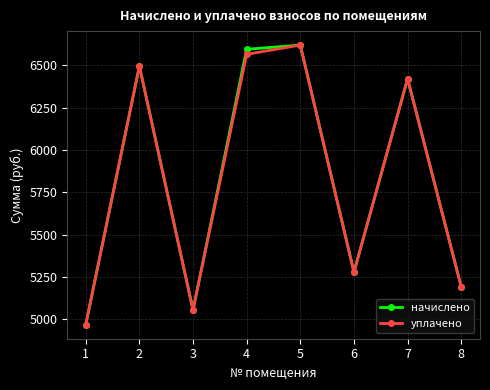

At which category does the chart reach its peak across all series?

5